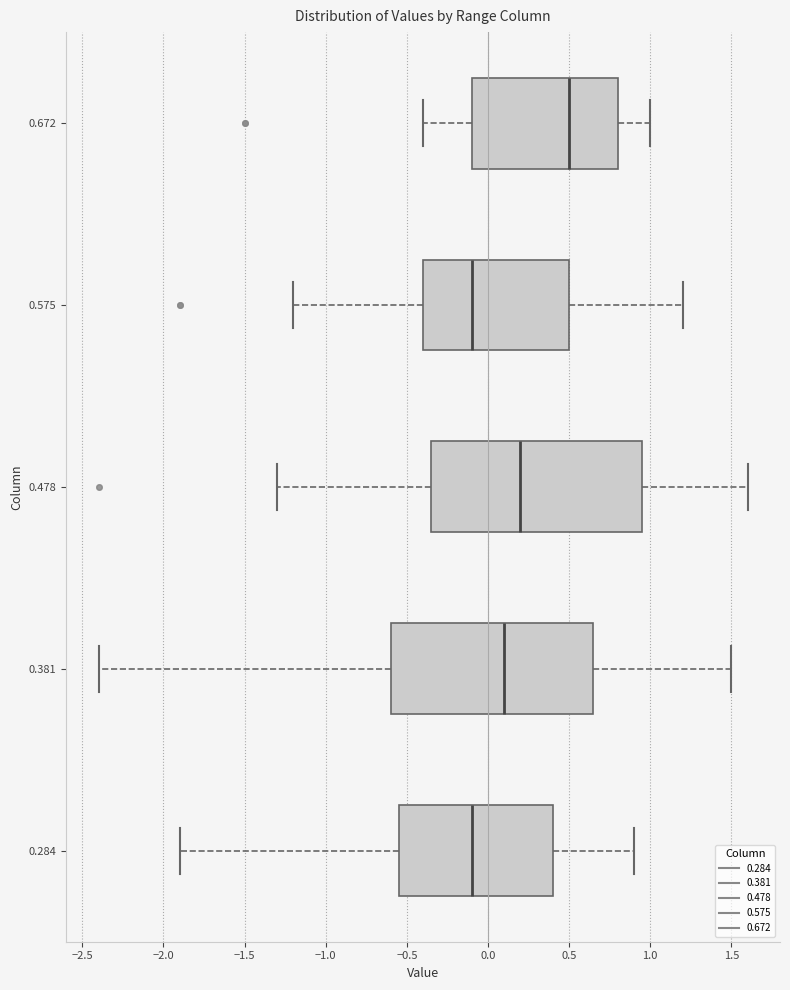

Reading bottom to top, read every box against the x-axis: the position of its median line, the range the box covers, and the ends of its whiskers. The values are not printed on the chart, so give them approximately, as read against the axis.

0.284: median -0.10, box -0.55 to 0.40, whiskers -1.90 to 0.90
0.381: median 0.10, box -0.60 to 0.65, whiskers -2.40 to 1.50
0.478: median 0.20, box -0.35 to 0.95, whiskers -1.30 to 1.60
0.575: median -0.10, box -0.40 to 0.50, whiskers -1.20 to 1.20
0.672: median 0.50, box -0.10 to 0.80, whiskers -0.40 to 1.00